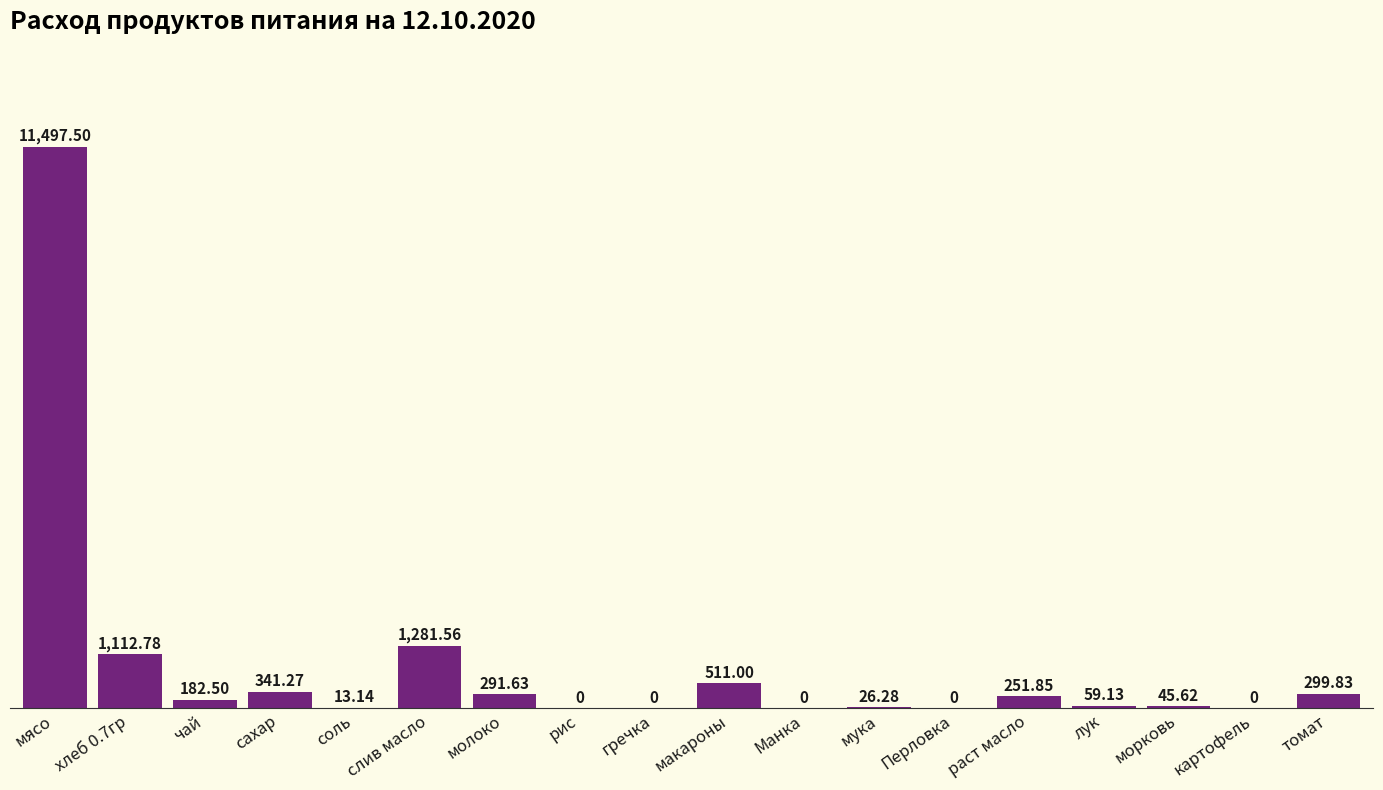

At which label does the data first exceed 182?

мясо